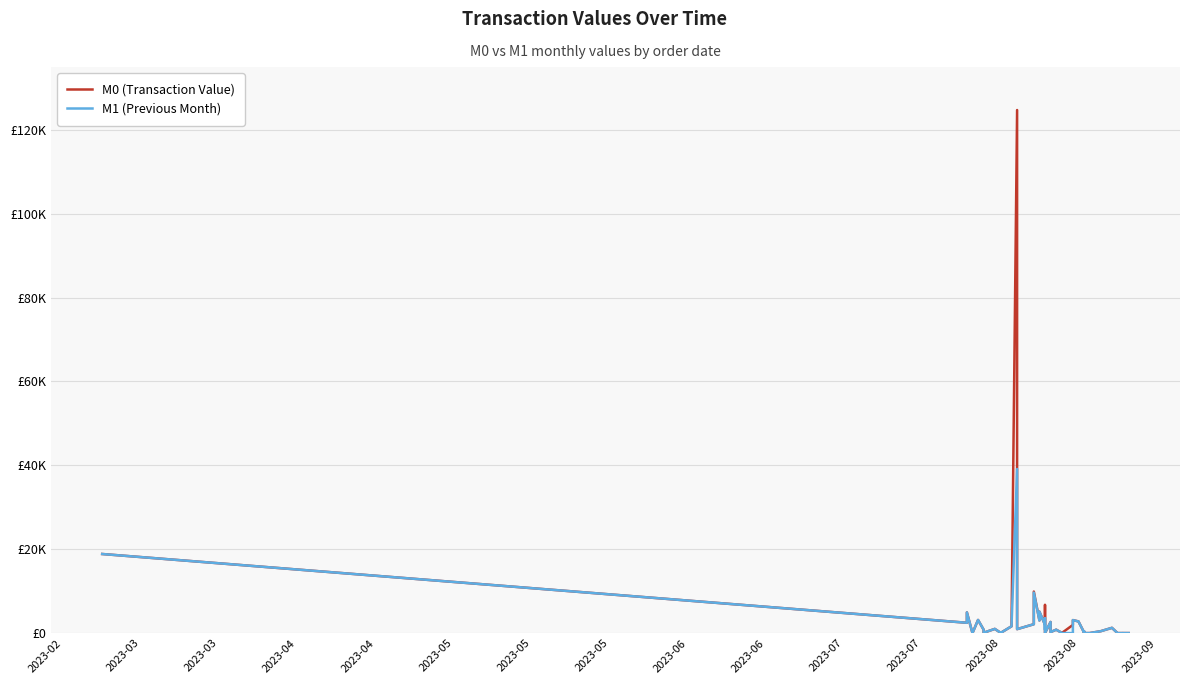

Is this an area chart (filled region under the line)?

No